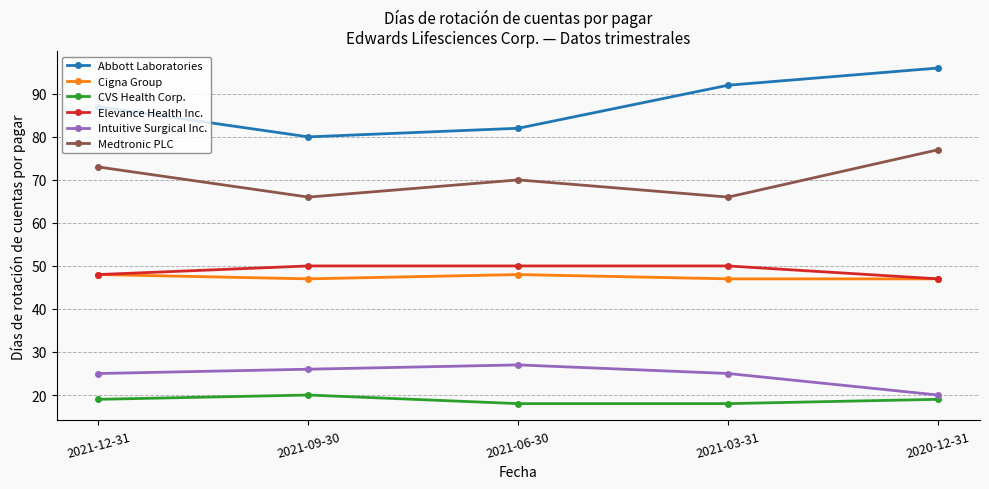

Reading left to right, extract all data points from this chart.

Abbott Laboratories: 2021-12-31=87	2021-09-30=80	2021-06-30=82	2021-03-31=92	2020-12-31=96
Cigna Group: 2021-12-31=48	2021-09-30=47	2021-06-30=48	2021-03-31=47	2020-12-31=47
CVS Health Corp.: 2021-12-31=19	2021-09-30=20	2021-06-30=18	2021-03-31=18	2020-12-31=19
Elevance Health Inc.: 2021-12-31=48	2021-09-30=50	2021-06-30=50	2021-03-31=50	2020-12-31=47
Intuitive Surgical Inc.: 2021-12-31=25	2021-09-30=26	2021-06-30=27	2021-03-31=25	2020-12-31=20
Medtronic PLC: 2021-12-31=73	2021-09-30=66	2021-06-30=70	2021-03-31=66	2020-12-31=77